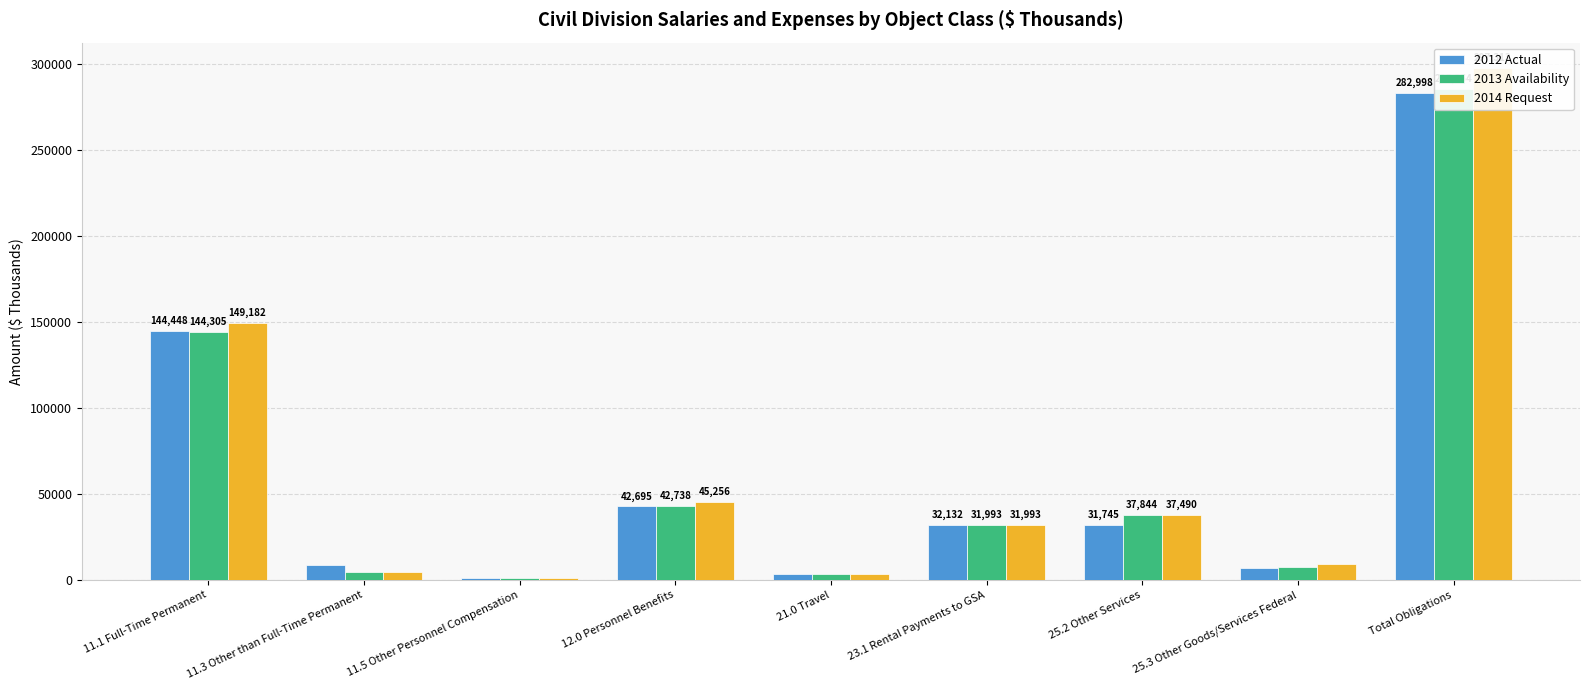

What is the difference between the 2013 Availability values at 21.0 Travel and 11.3 Other than Full-Time Permanent?

1388